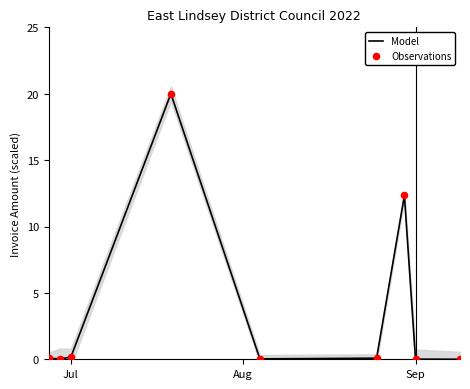

What is the total value across all series at Aug?

0.1